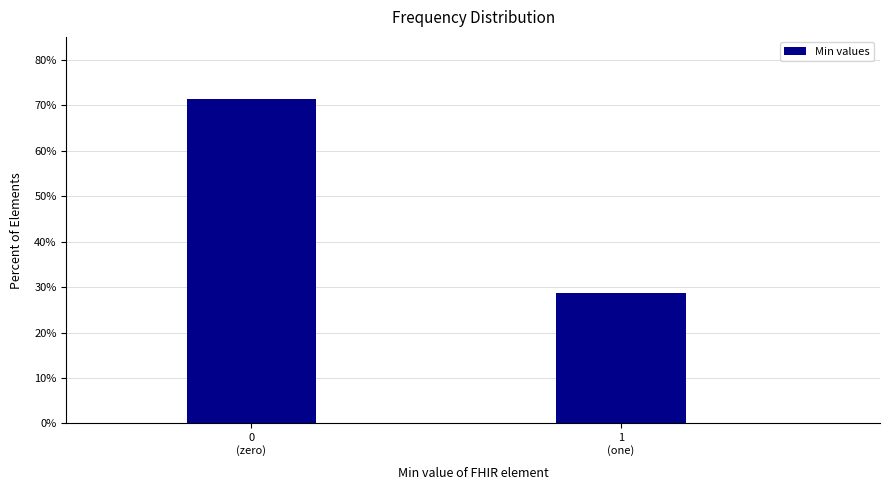

Reading right to left, what are all the values shown in this chart?

28.7	71.3